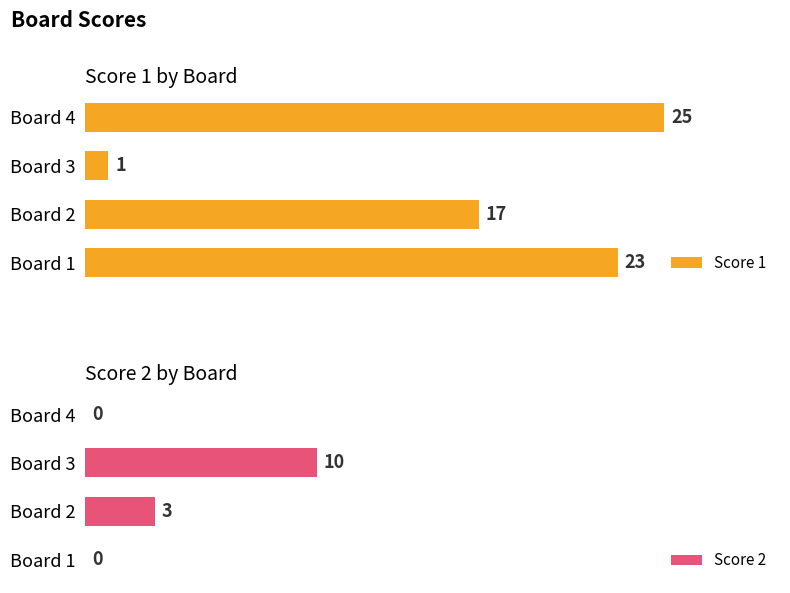

Does the chart contain stacked bars?

No